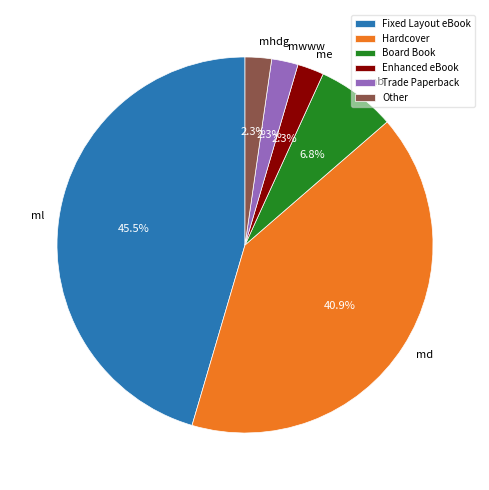

Count the number of slices in the pie.

6